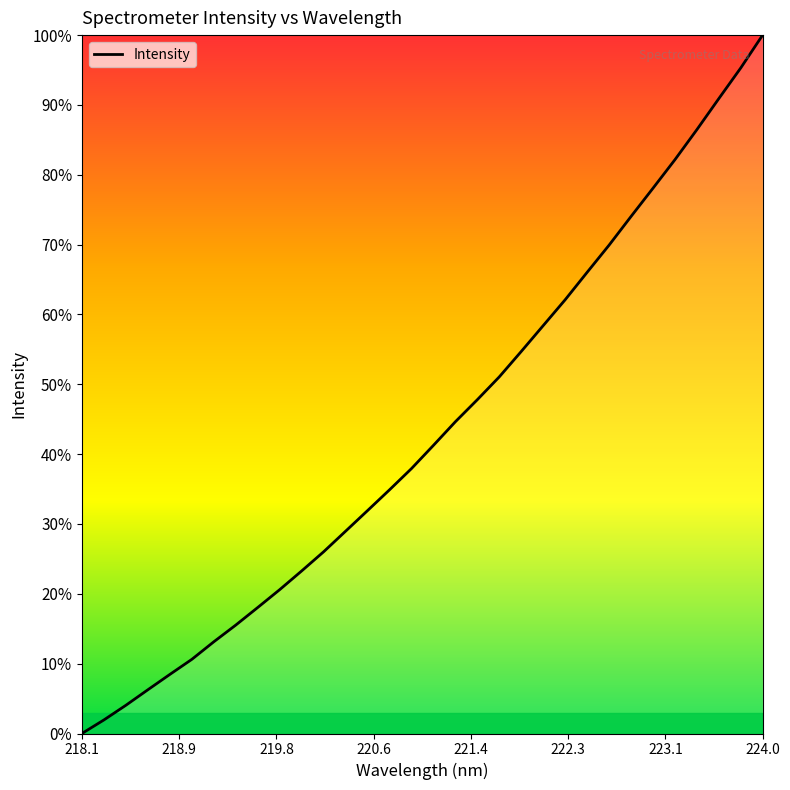

Reading left to right, list all the values displayed in this chart.

0.0	1.9	4.0	6.3	8.5	10.6	13.1	15.5	18.0	20.6	23.3	26.0	29.0	31.9	34.9	37.9	41.3	44.6	47.8	51.1	54.7	58.4	62.1	66.0	69.9	74.0	78.1	82.2	86.5	90.9	95.3	100.0